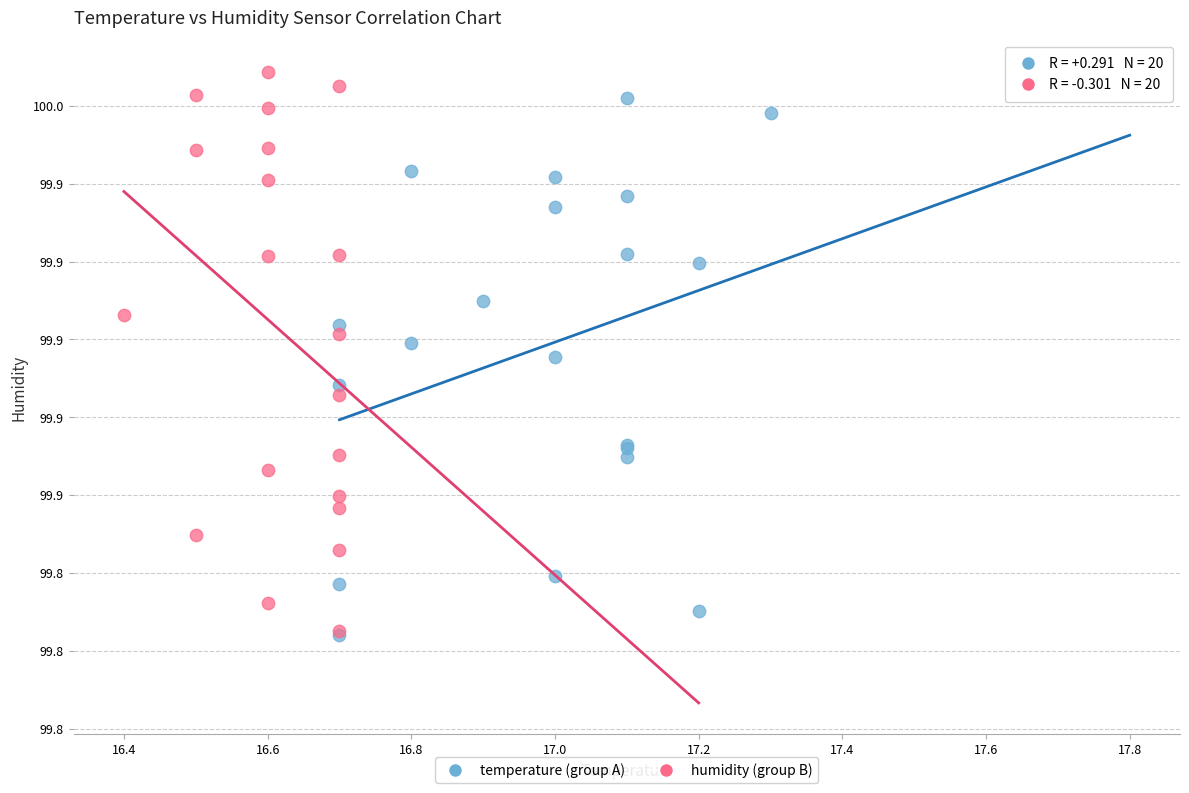

What are all the series names shown in the legend?

temperature (group A), humidity (group B)